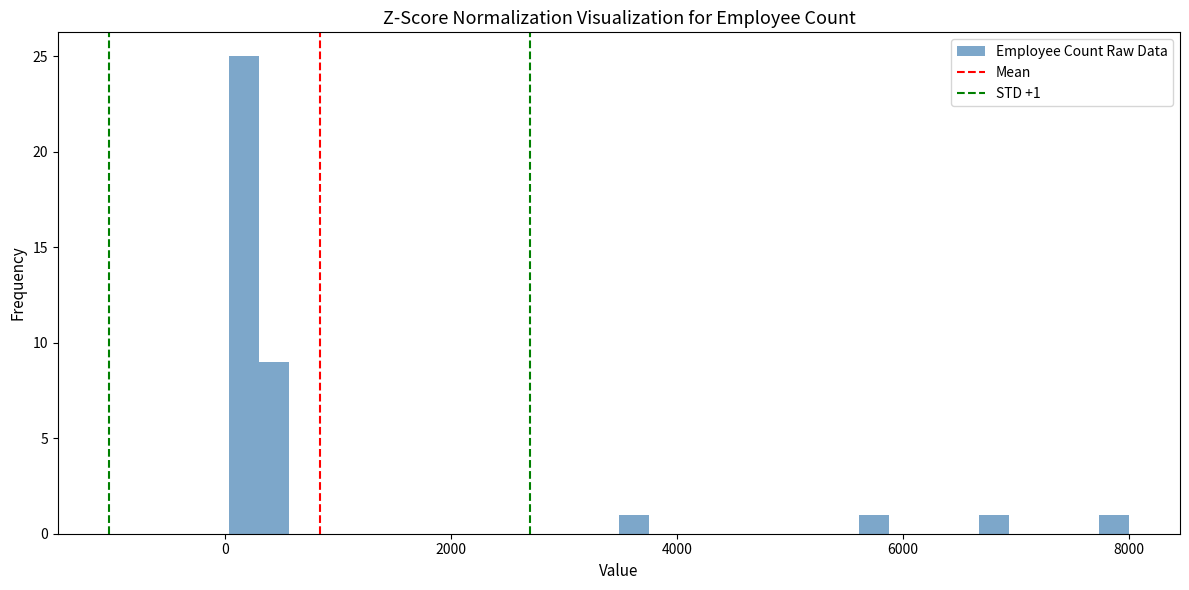

Read against the x-axis, roughly where is the centre of the tallest bar?

200